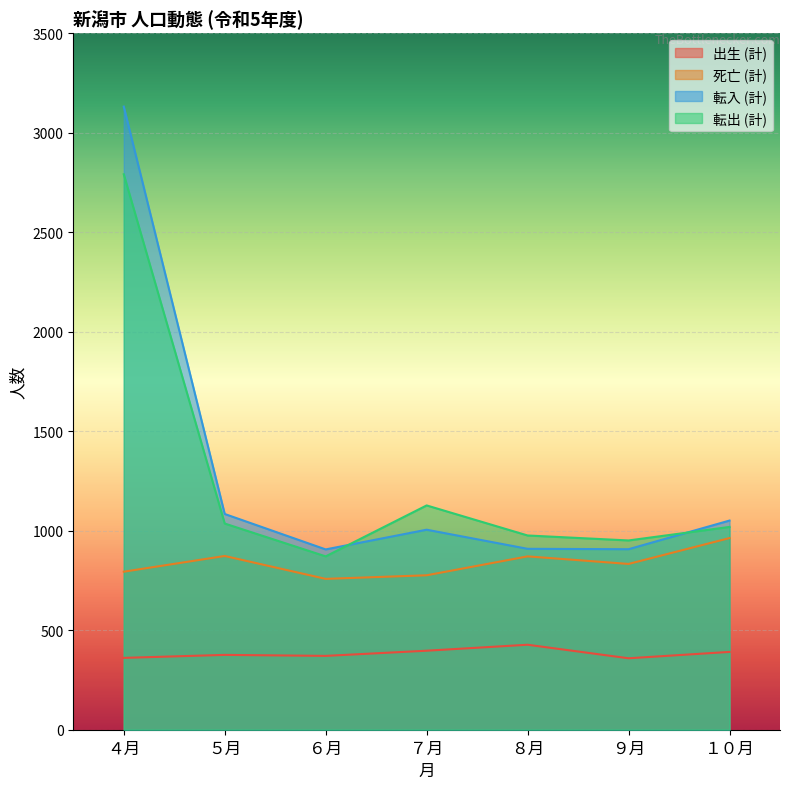

Which has a higher value, ７月 or ５月?

７月